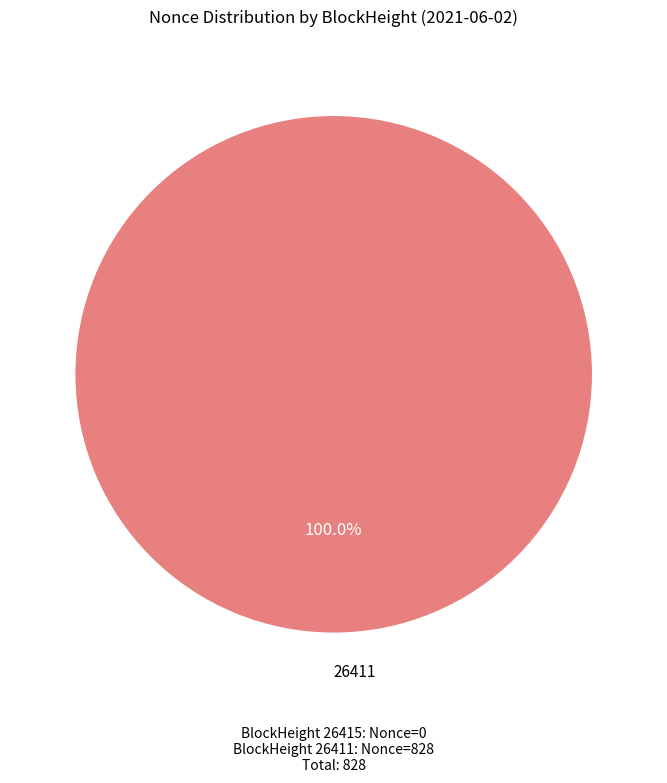

Does any single category account for the majority?

Yes